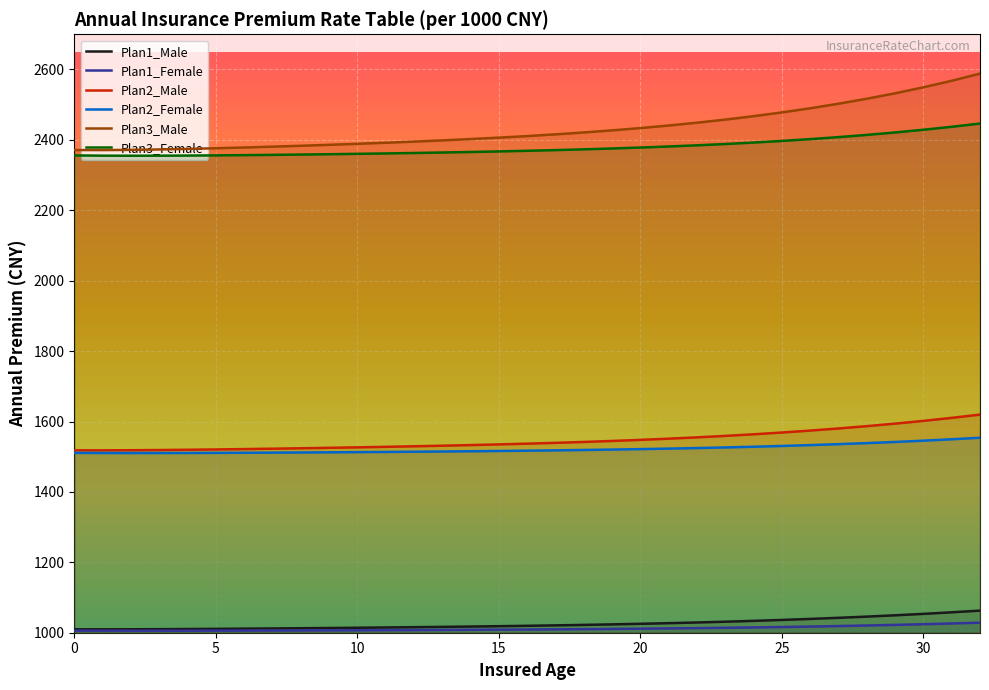

Rank the series by their maximum value, from highest to lowest.

Plan3_Male, Plan3_Female, Plan2_Male, Plan2_Female, Plan1_Male, Plan1_Female